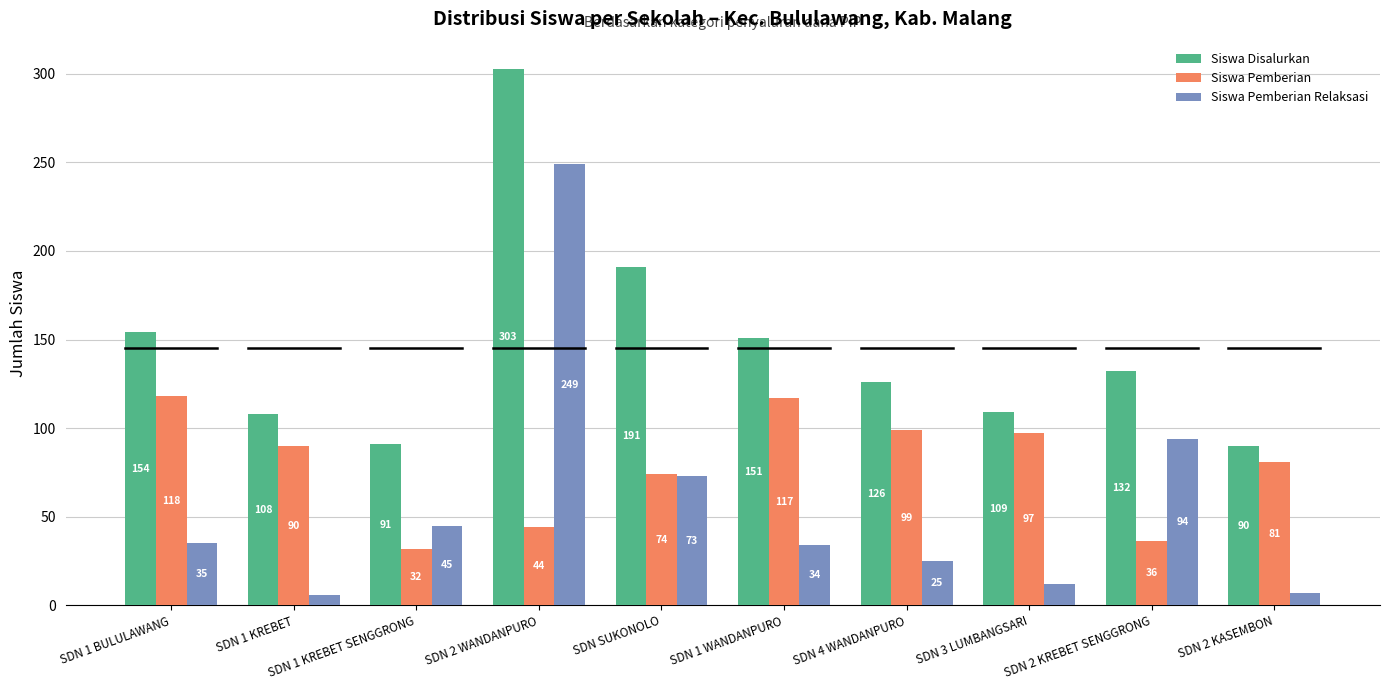

True or false: Siswa Disalurkan has a value of 319 at SDN SUKONOLO.

False